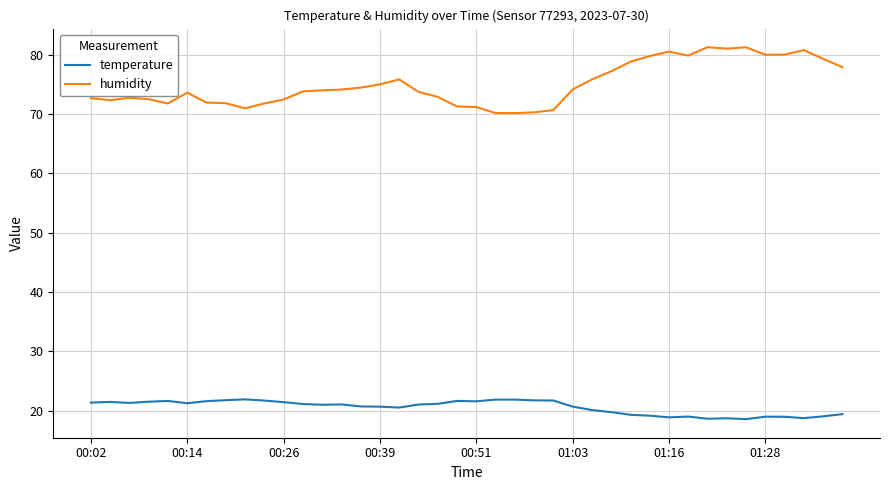

Which series has the largest total across all categories?

humidity